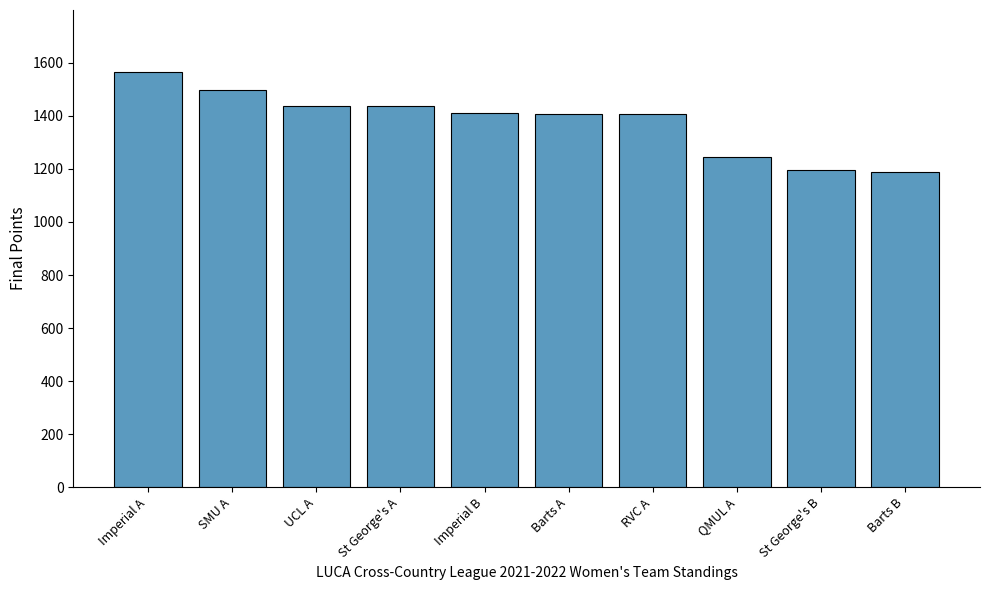

True or false: the data shows 2039 at St George's A.

False